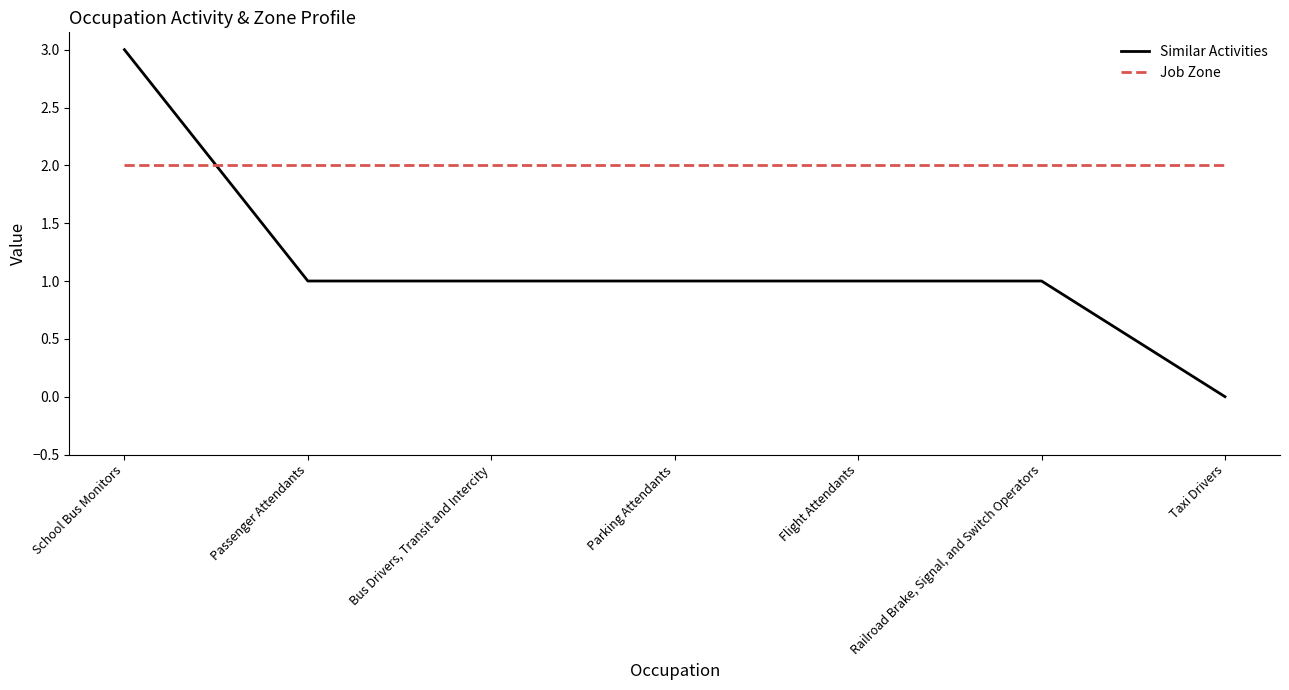

What position from the left is Bus Drivers, Transit and Intercity?

3